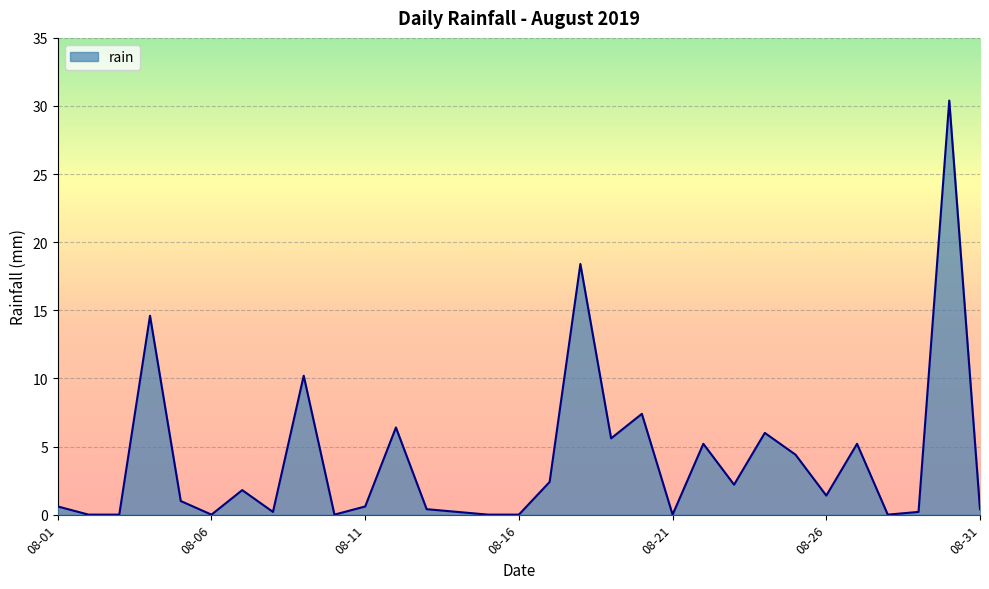

Does the chart display data point markers on the line(s)?

No